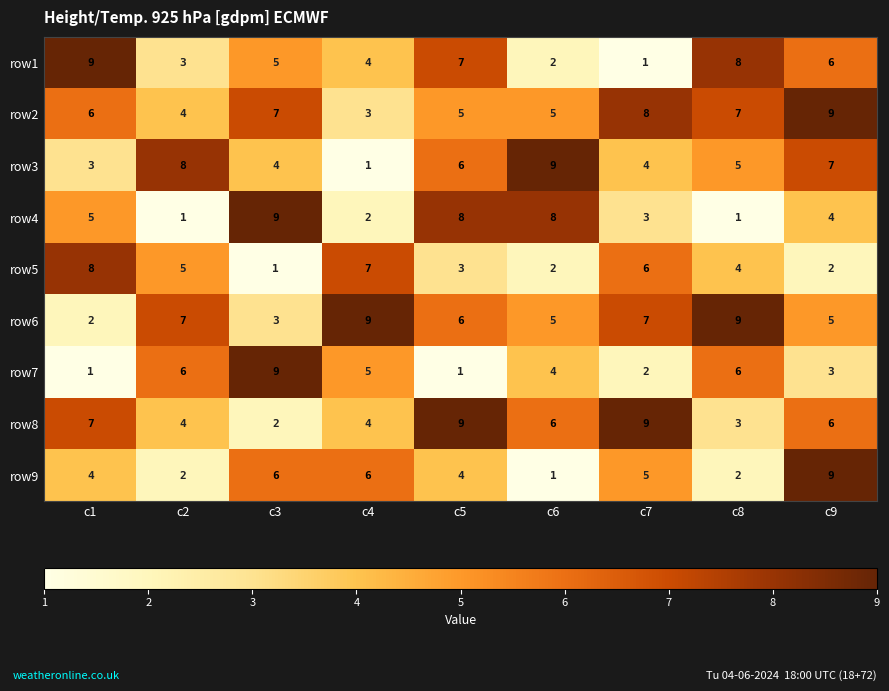

How many distinct data groups are displayed?

9